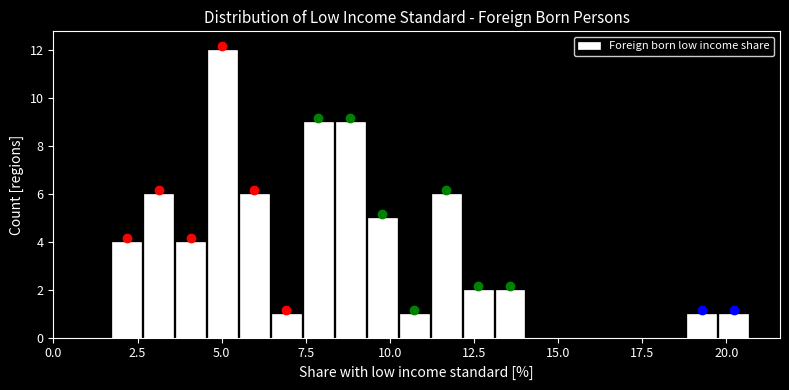

Read against the x-axis, roughly where is the centre of the tallest bar?

5.0